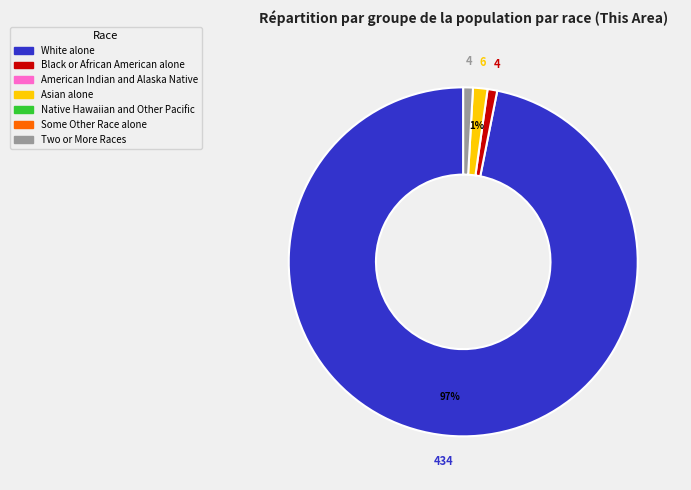

To the nearest percent, what is the difference between the largest and smallest slice percentages?

96%